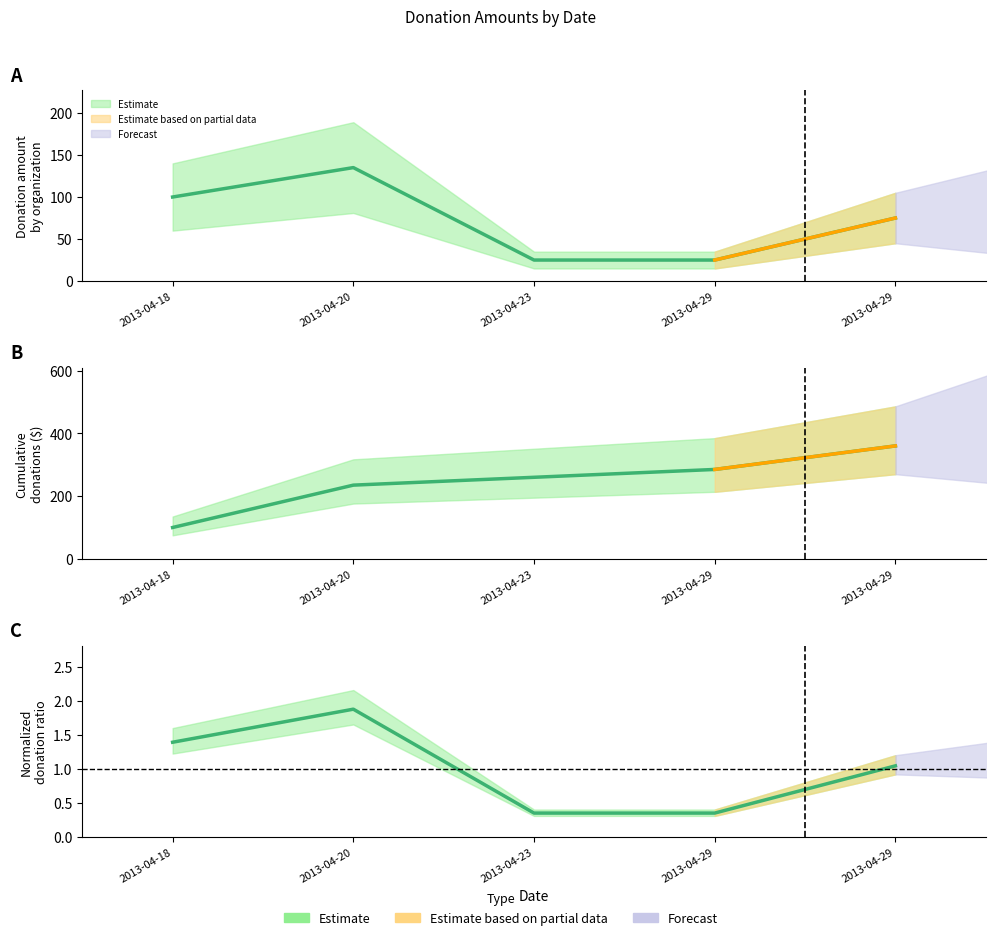

What value does the data have at 2013-04-18?

100